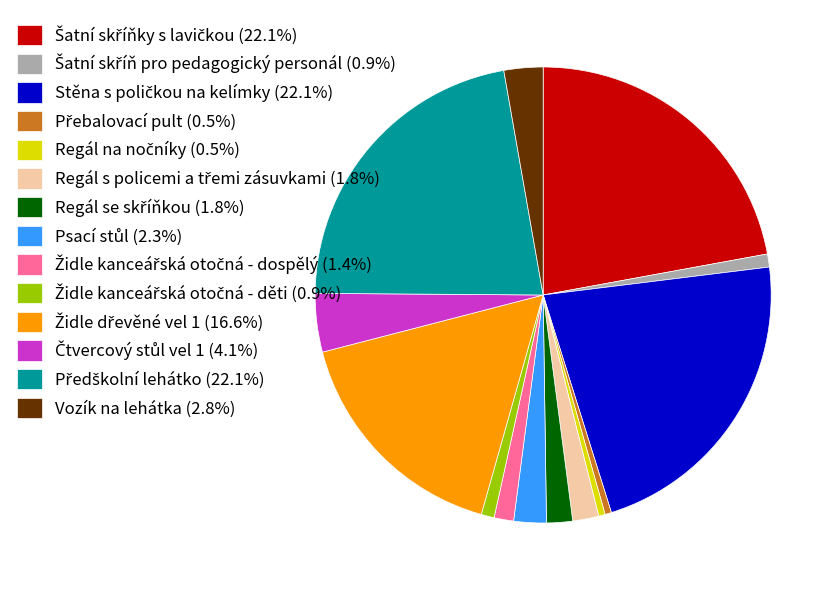

Does any single category account for the majority?

No